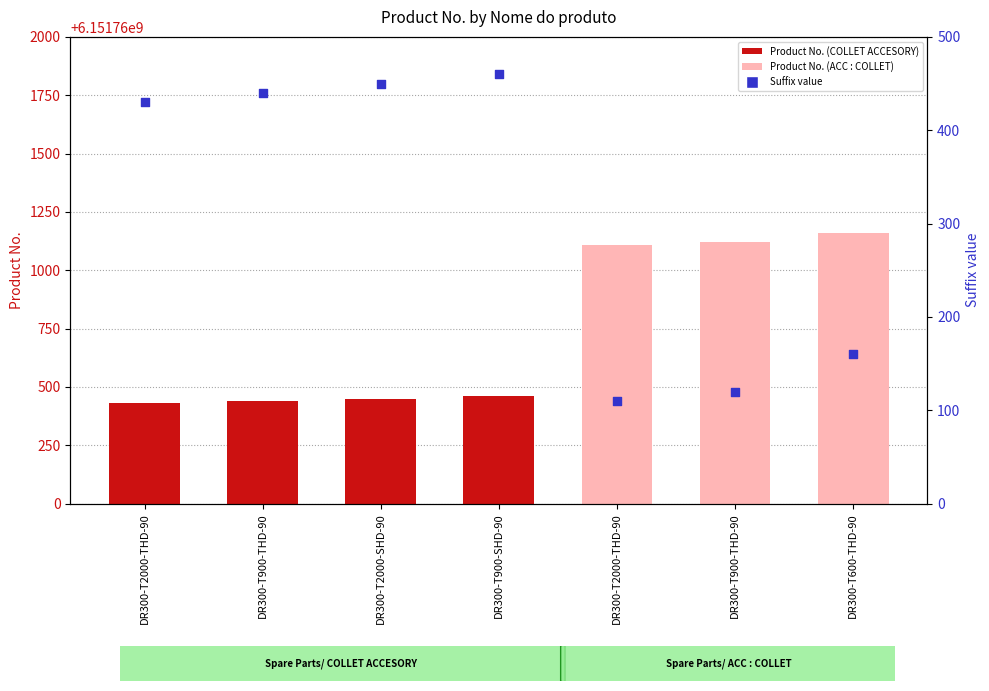

Which series has the largest total across all categories?

Product No.